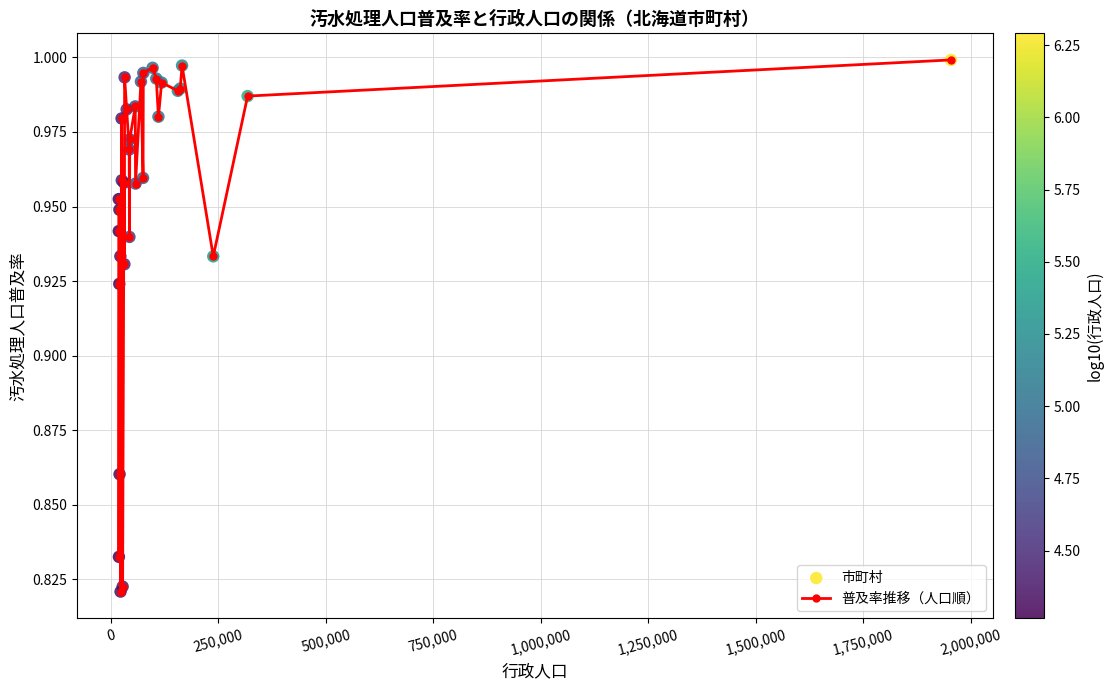

What is the sum of all values?

31.5